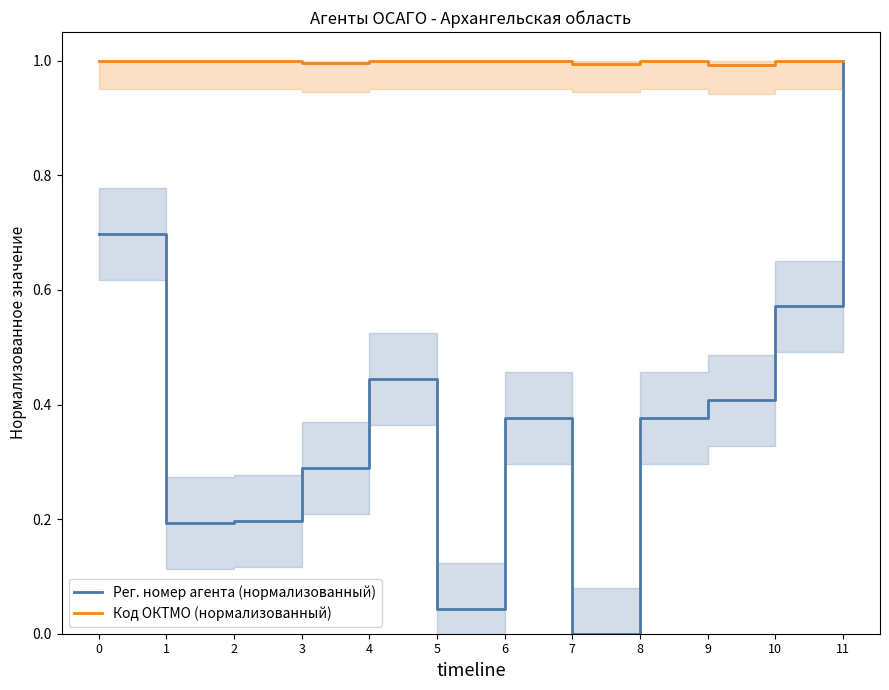

What is the difference between the highest and lowest values at 6?

0.6